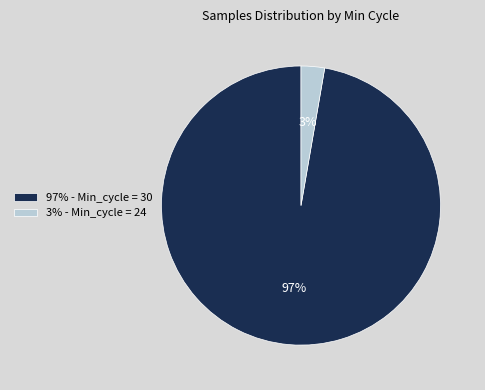

To the nearest percent, what percentage of the pie is 97% - Min_cycle = 30?

97%